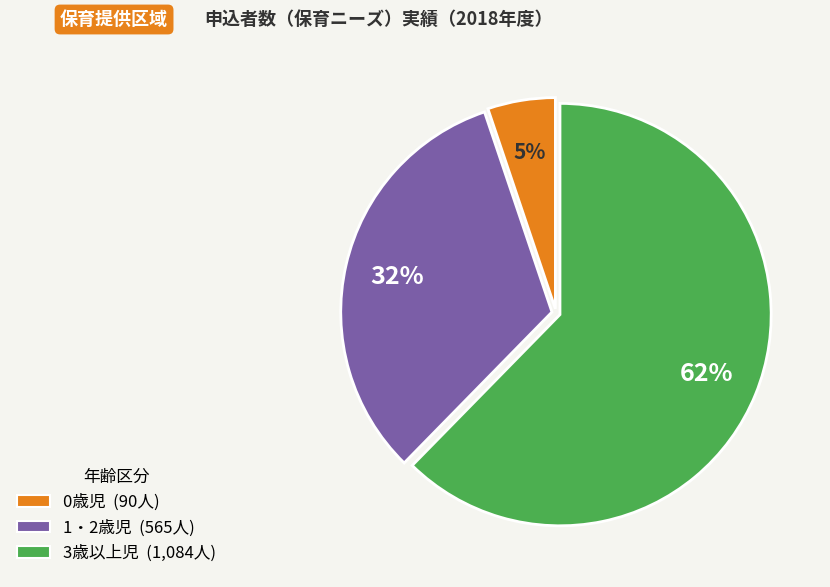

Count the number of slices in the pie.

3